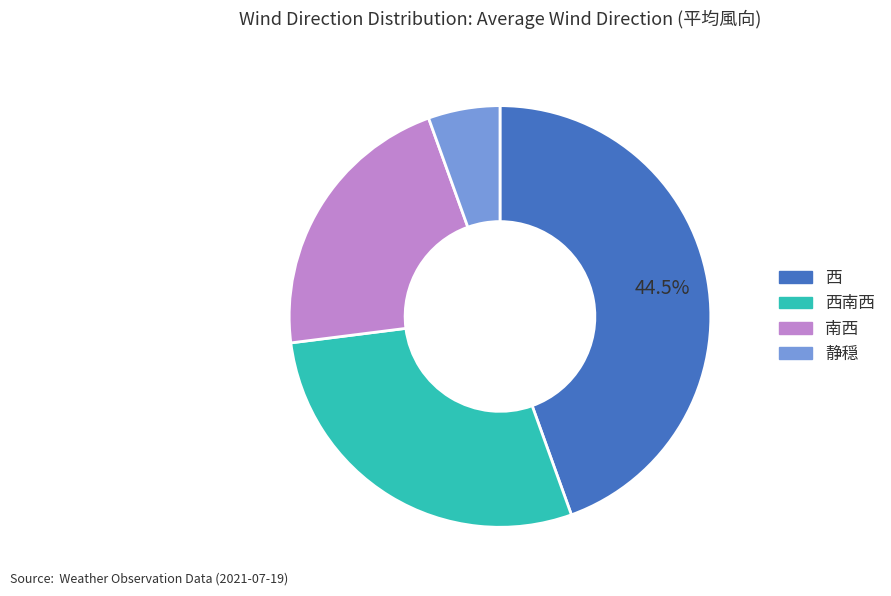

Is there any slice that represents more than half of the pie?

No